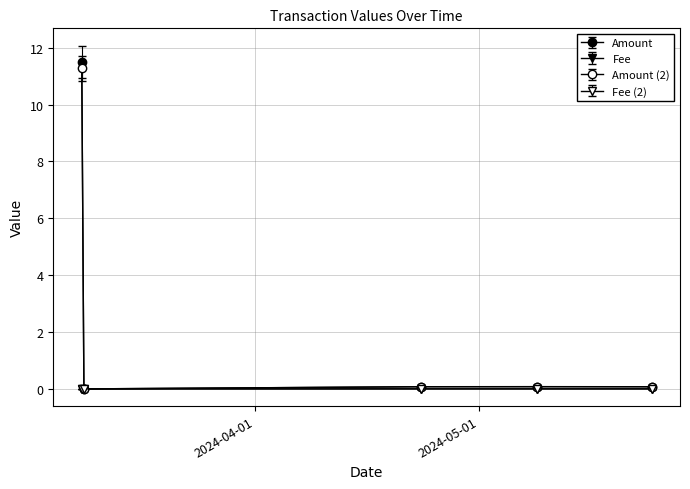

Count the number of categories in the chart.

5